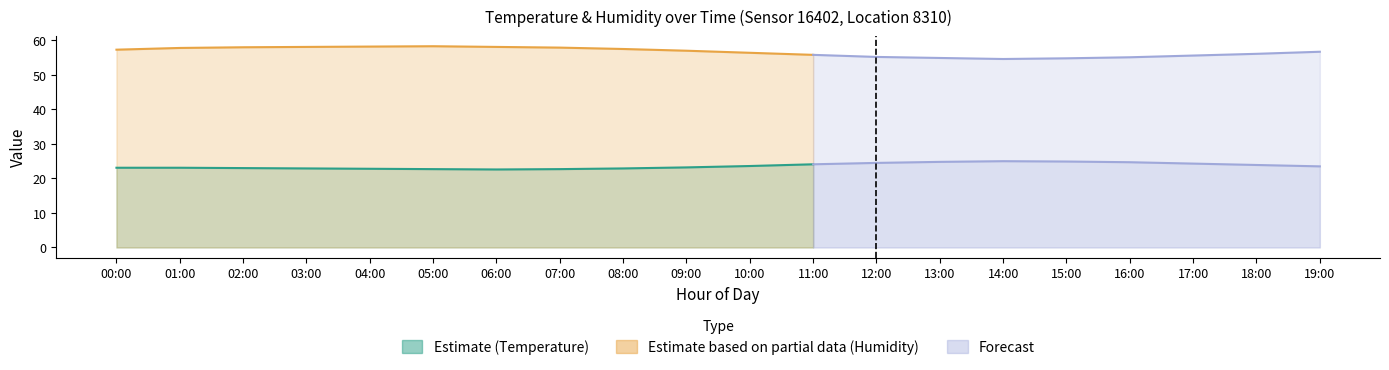

Read the temperature value at 18:00.

23.9